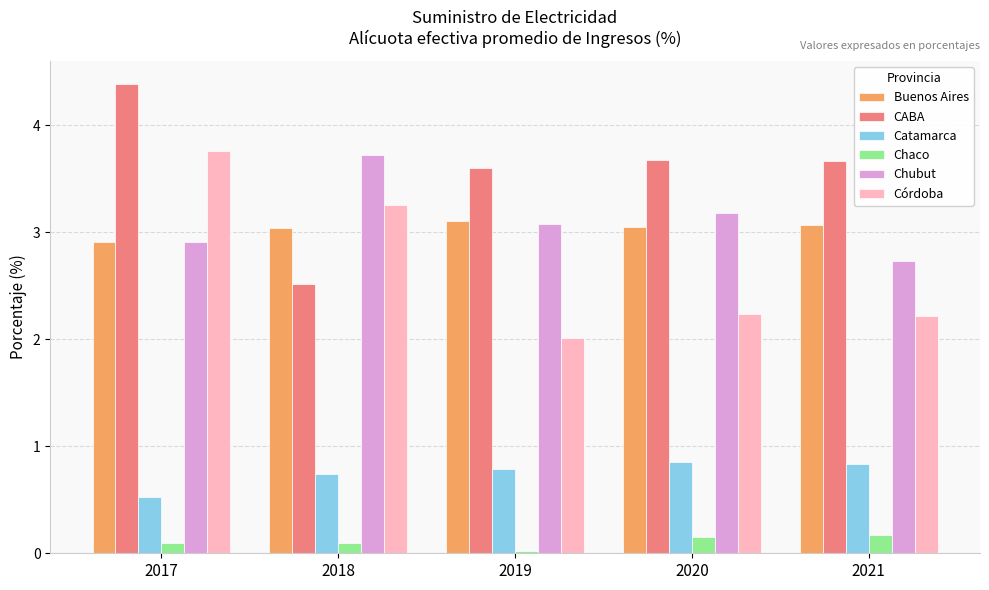

What is the sum of all Córdoba values?

13.5